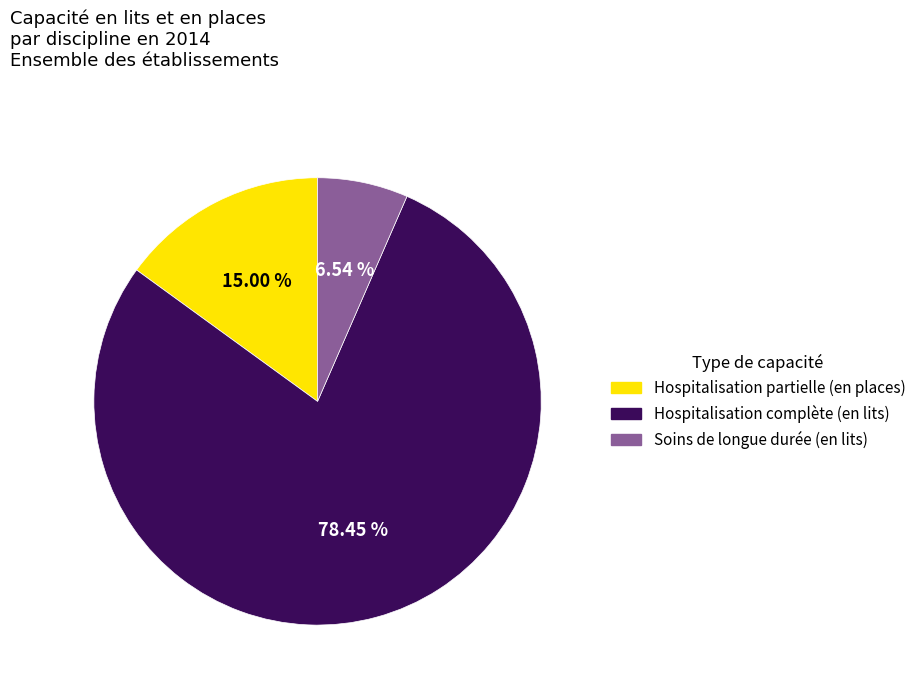

Which has a higher value, Hospitalisation complète (en lits) or Soins de longue durée (en lits)?

Hospitalisation complète (en lits)